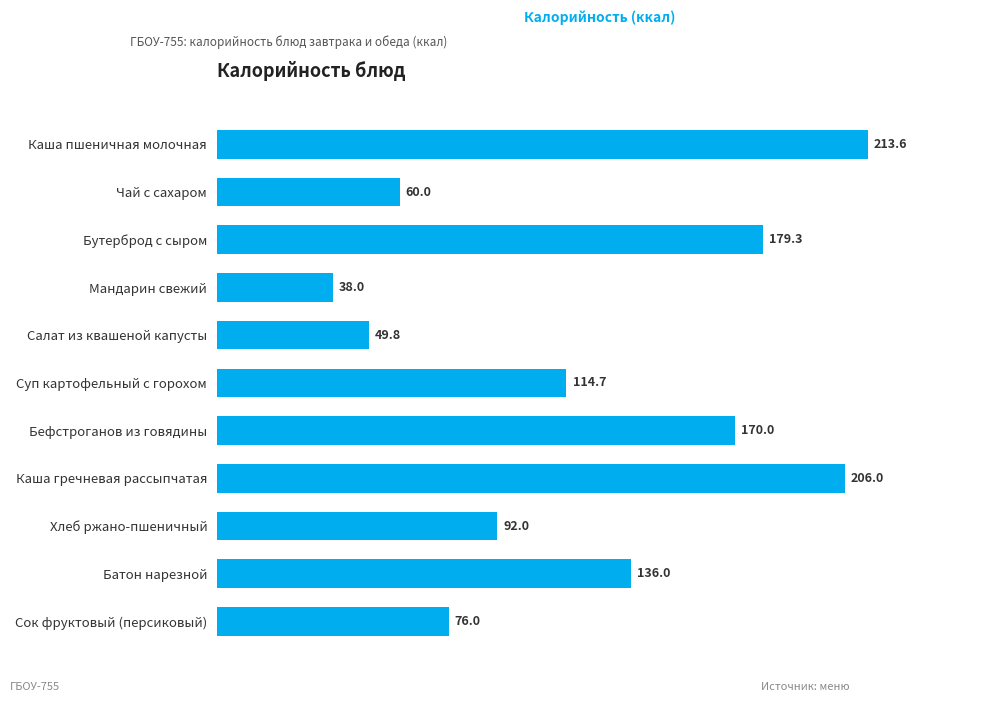

What is the ratio of the value at Батон нарезной to the value at Сок фруктовый (персиковый)?

1.8